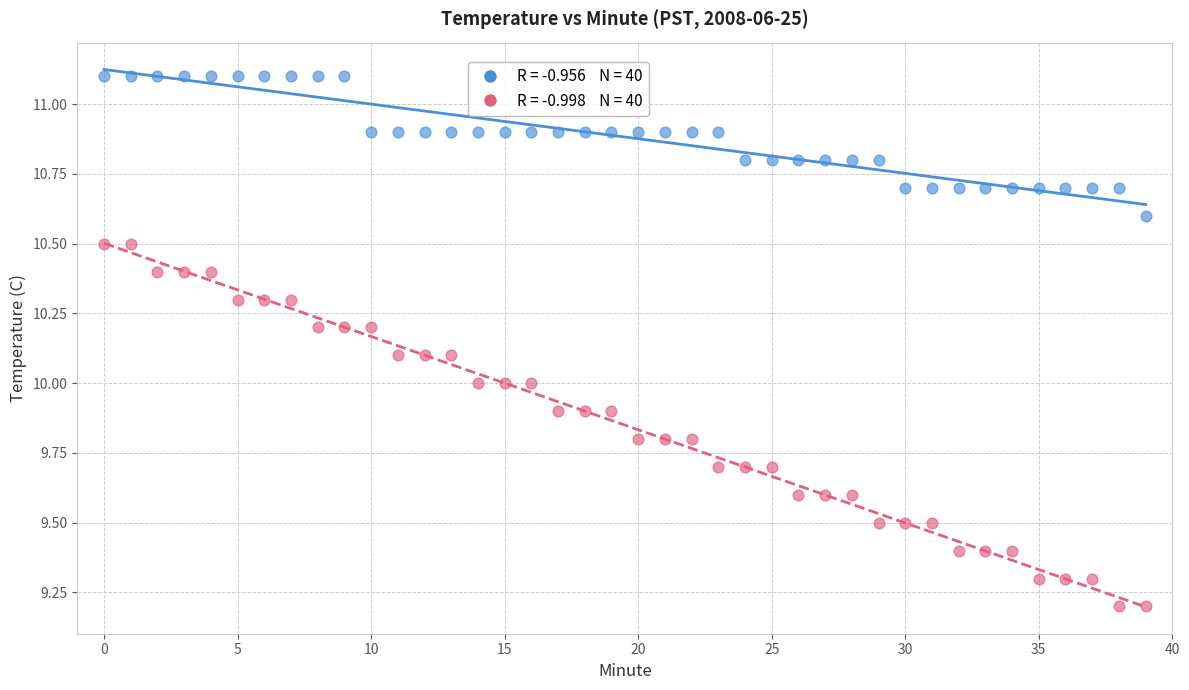

Across all data points, what is the range of Y values (max minus min)?

1.9